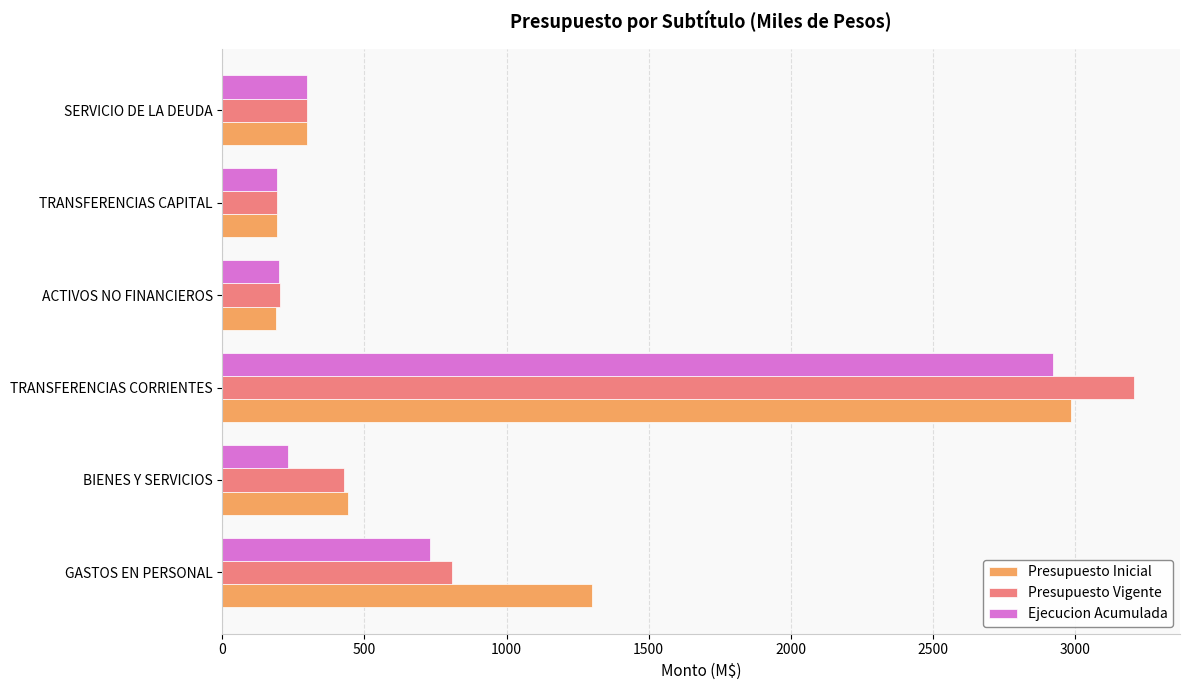

Rank the series by their maximum value, from highest to lowest.

Presupuesto Vigente, Presupuesto Inicial, Ejecucion Acumulada